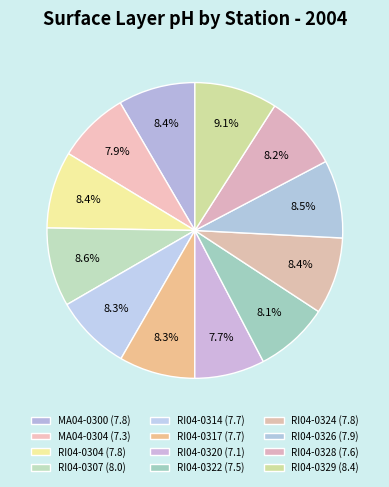

How many slices are in this pie chart?

12